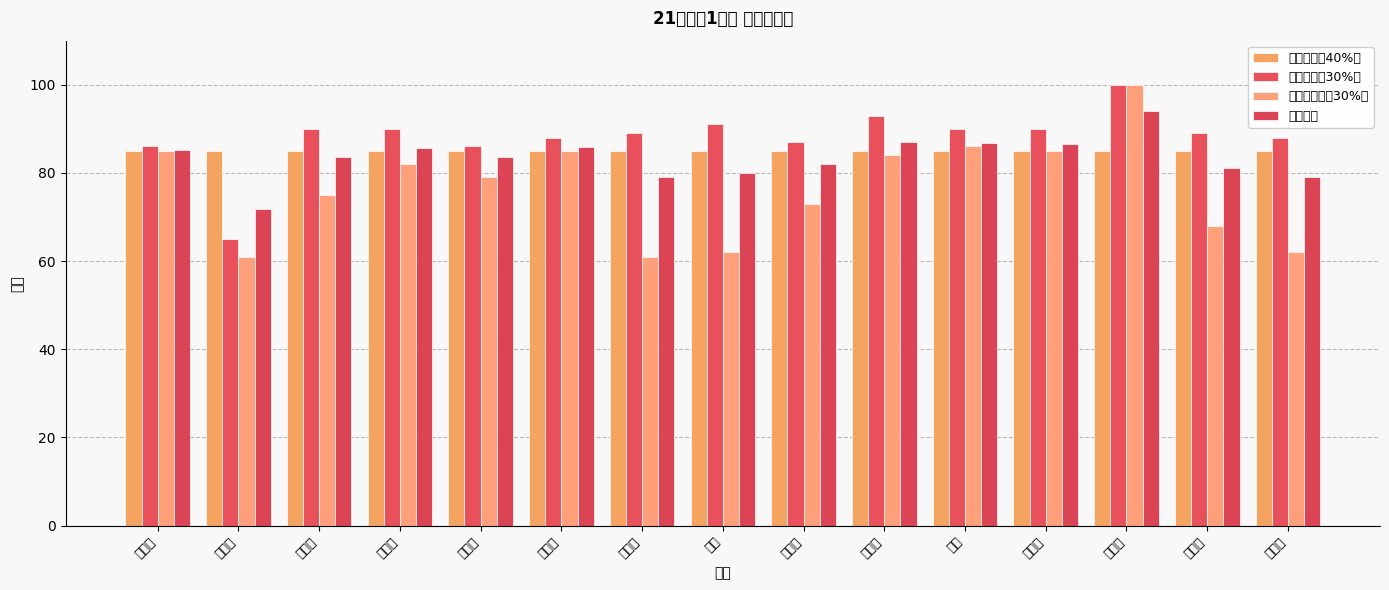

Reading right to left, transcribe all the data shown in this chart.

平时成绩（40%）: 林永生=85.0	甘步顶=85.0	朱政平=85.0	郭恩畅=85.0	刘杰=85.0	陈建辉=85.0	官以涛=85.0	张勇=85.0	邹熠祖=85.0	范子俊=85.0	曾开远=85.0	甘文乐=85.0	王翔庭=85.0	江萍华=85.0	王子威=85.0
测验成绩（30%）: 林永生=88.0	甘步顶=89.0	朱政平=100.0	郭恩畅=90.0	刘杰=90.0	陈建辉=93.0	官以涛=87.0	张勇=91.0	邹熠祖=89.0	范子俊=88.0	曾开远=86.0	甘文乐=90.0	王翔庭=90.0	江萍华=65.0	王子威=86.0
期末考成绩（30%）: 林永生=62.0	甘步顶=68.0	朱政平=100.0	郭恩畅=85.0	刘杰=86.0	陈建辉=84.0	官以涛=73.0	张勇=62.0	邹熠祖=61.0	范子俊=85.0	曾开远=79.0	甘文乐=82.0	王翔庭=75.0	江萍华=61.0	王子威=85.0
总评成绩: 林永生=79.0	甘步顶=81.1	朱政平=94.0	郭恩畅=86.5	刘杰=86.8	陈建辉=87.1	官以涛=82.0	张勇=79.9	邹熠祖=79.0	范子俊=85.9	曾开远=83.5	甘文乐=85.6	王翔庭=83.5	江萍华=71.8	王子威=85.3